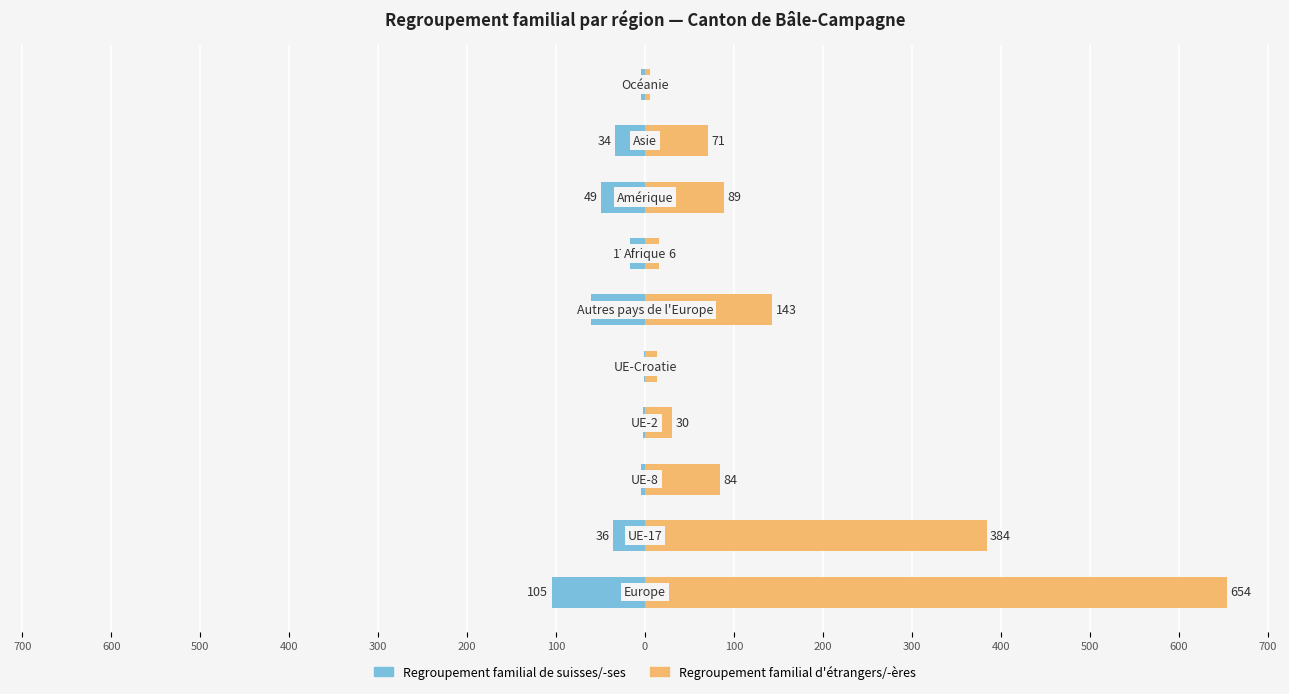

What is the difference between the second highest and second lowest values in the Regroupement familial de suisses/-ses series?

59